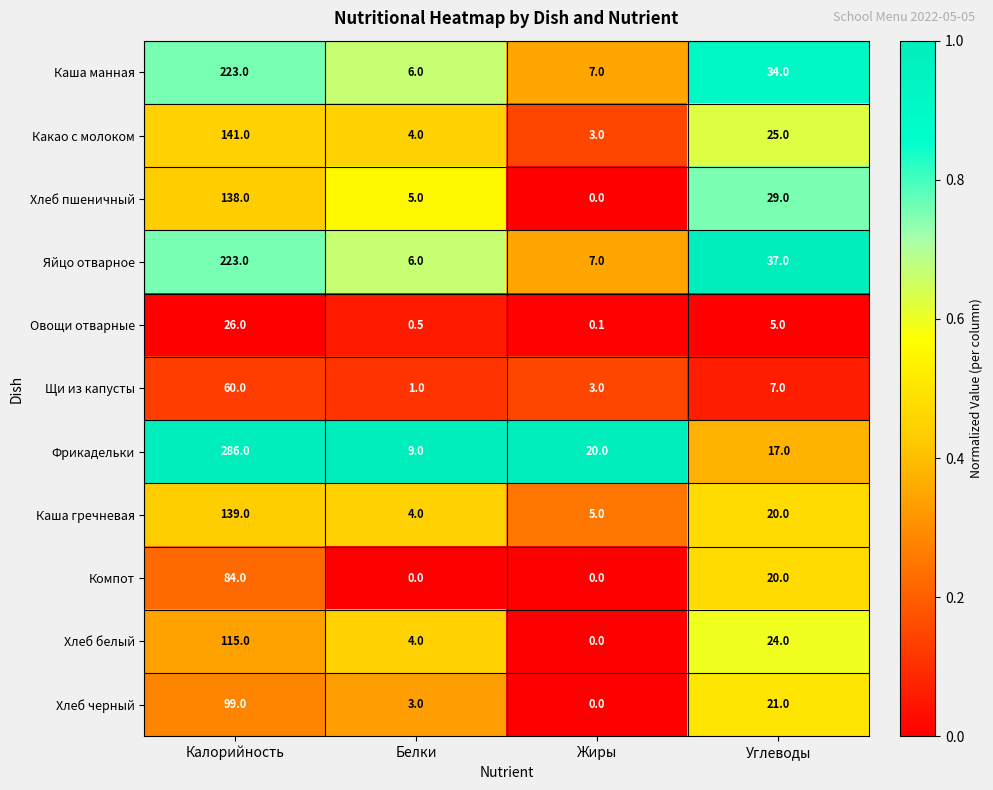

What is the highest value of the Хлеб пшеничный series?

138.0